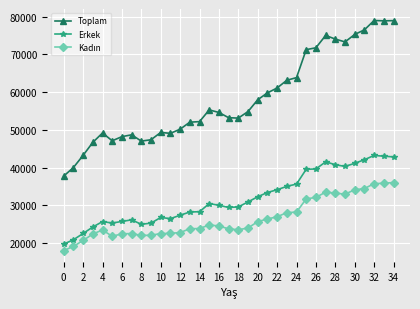

What is the difference between the maximum and second lowest values in the Erkek series?

22331.3